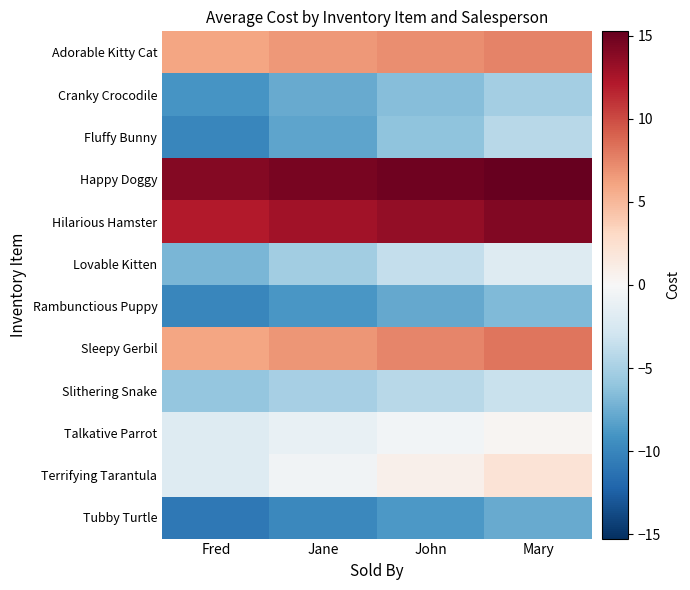

Reading left to right, what are all the values shown in this chart?

Adorable Kitty Cat: Fred=6.1	Jane=6.6	John=7.1	Mary=7.6
Cranky Crocodile: Fred=-8.9	Jane=-7.7	John=-6.4	Mary=-5.2
Fluffy Bunny: Fred=-9.9	Jane=-8.0	John=-6.1	Mary=-4.2
Happy Doggy: Fred=14.1	Jane=14.5	John=14.9	Mary=15.3
Hilarious Hamster: Fred=12.1	Jane=12.8	John=13.5	Mary=14.2
Lovable Kitten: Fred=-6.9	Jane=-5.3	John=-3.6	Mary=-2.0
Rambunctious Puppy: Fred=-9.9	Jane=-8.9	John=-7.8	Mary=-6.8
Sleepy Gerbil: Fred=6.1	Jane=6.8	John=7.5	Mary=8.2
Slithering Snake: Fred=-5.9	Jane=-5.1	John=-4.2	Mary=-3.4
Talkative Parrot: Fred=-1.9	Jane=-1.2	John=-0.4	Mary=0.3
Terrifying Tarantula: Fred=-1.9	Jane=-0.6	John=0.8	Mary=2.1
Tubby Turtle: Fred=-10.9	Jane=-9.8	John=-8.7	Mary=-7.6